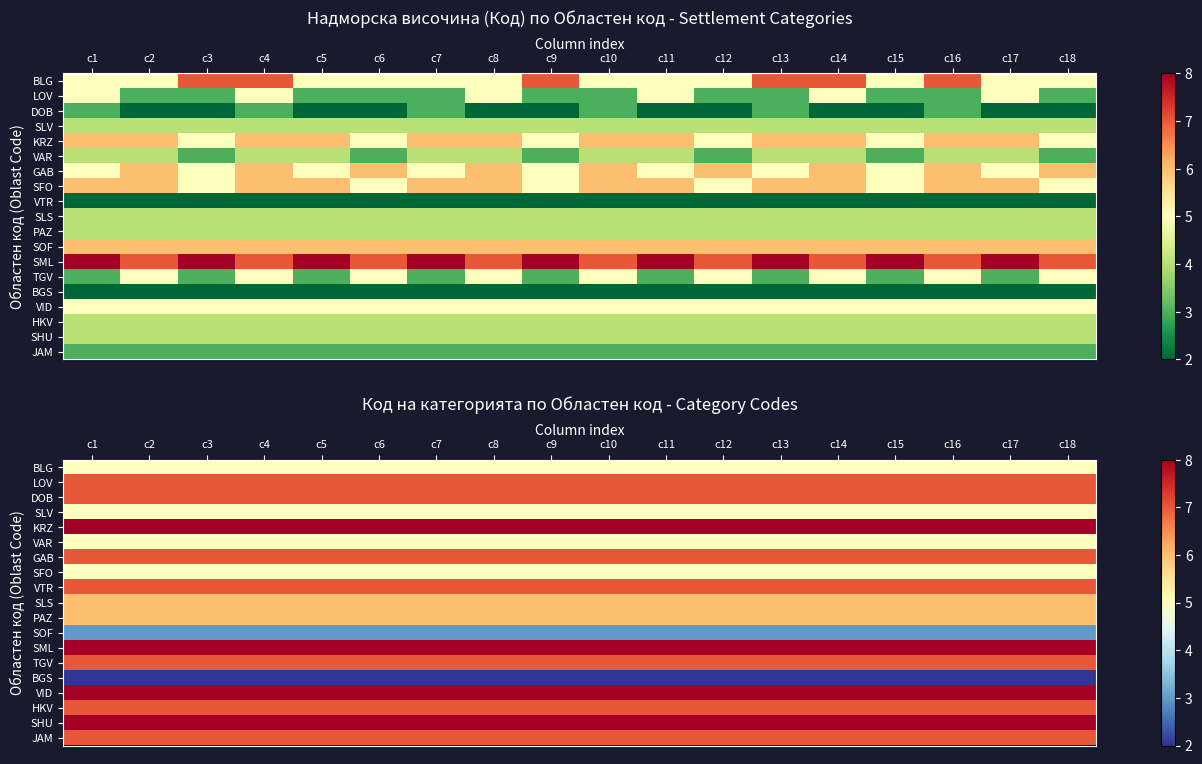

How many distinct data groups are displayed?

19